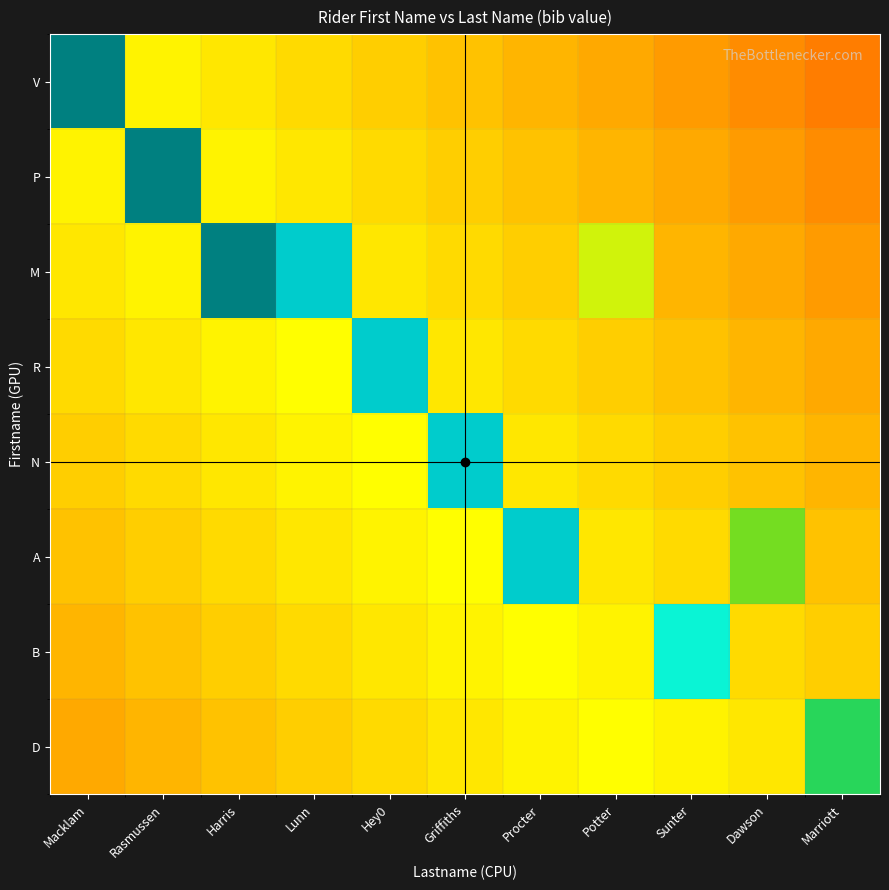

Which series has the largest range (max minus min)?

V